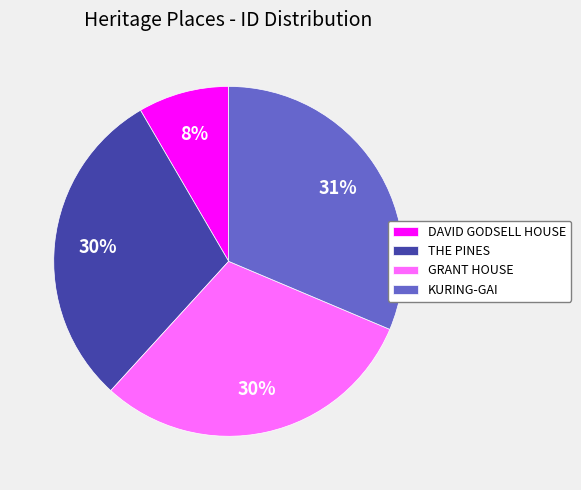

How many slices are in this pie chart?

4